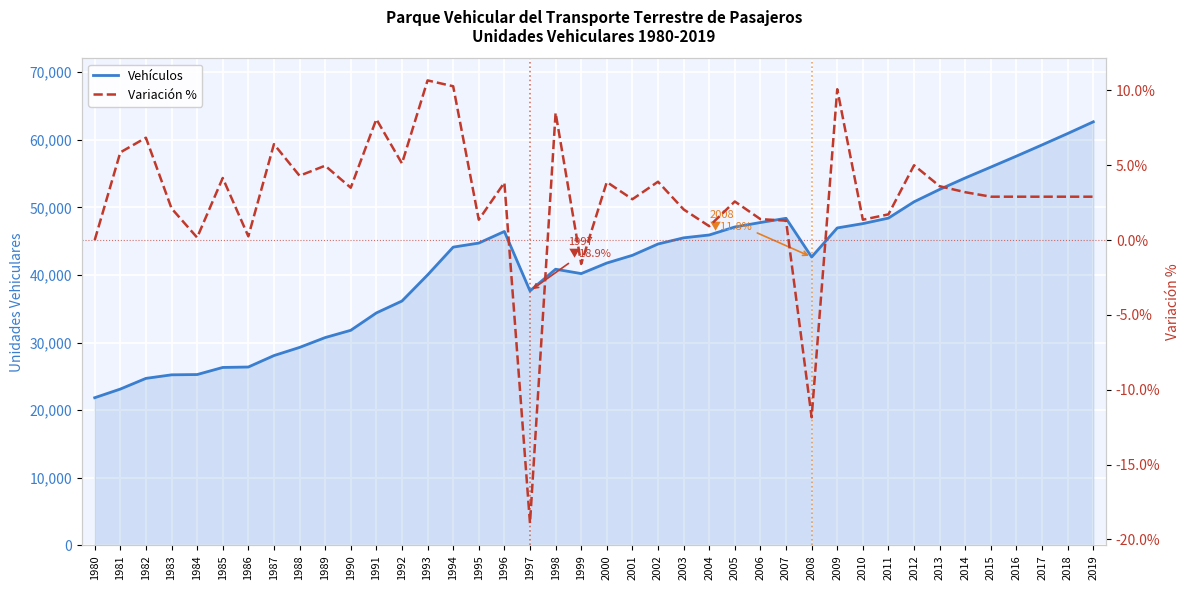

Which series has the largest total across all categories?

Vehículos